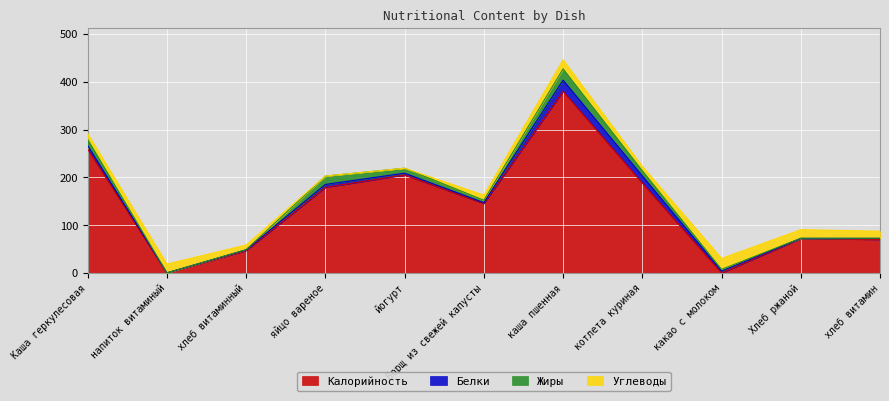

What are all the series names shown in the legend?

Калорийность, Белки, Жиры, Углеводы